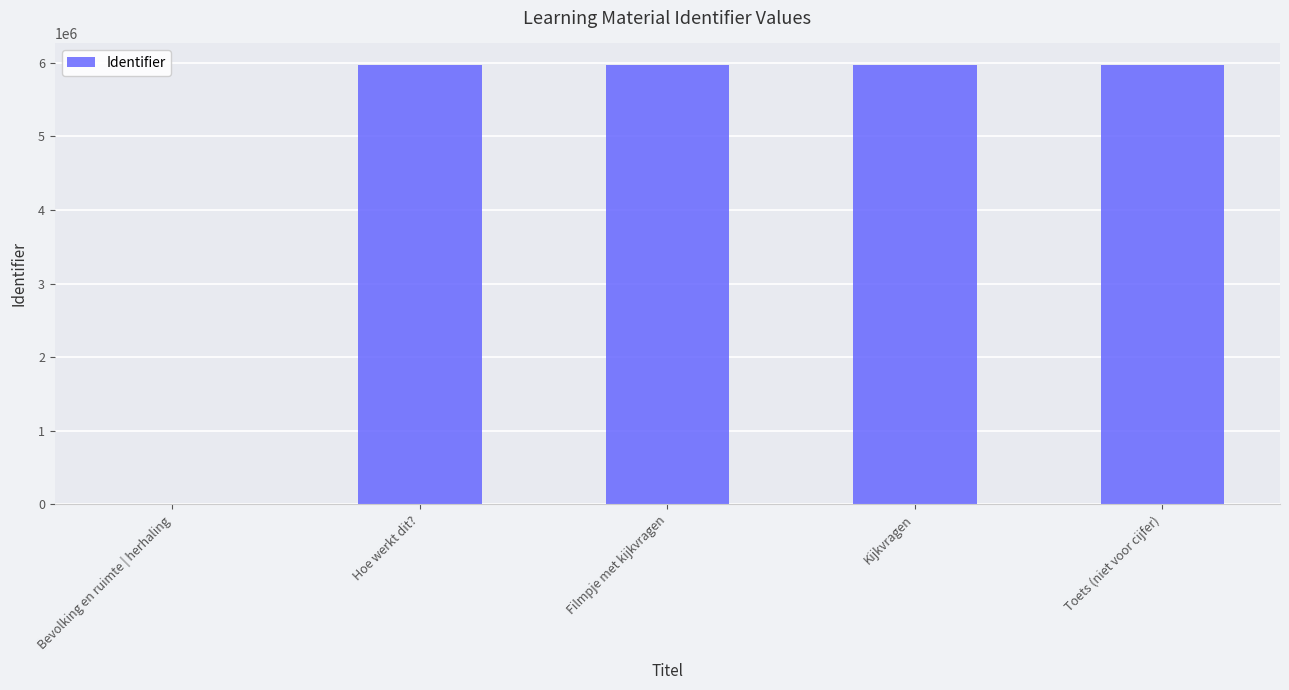

What is the sum of all values?

23856614